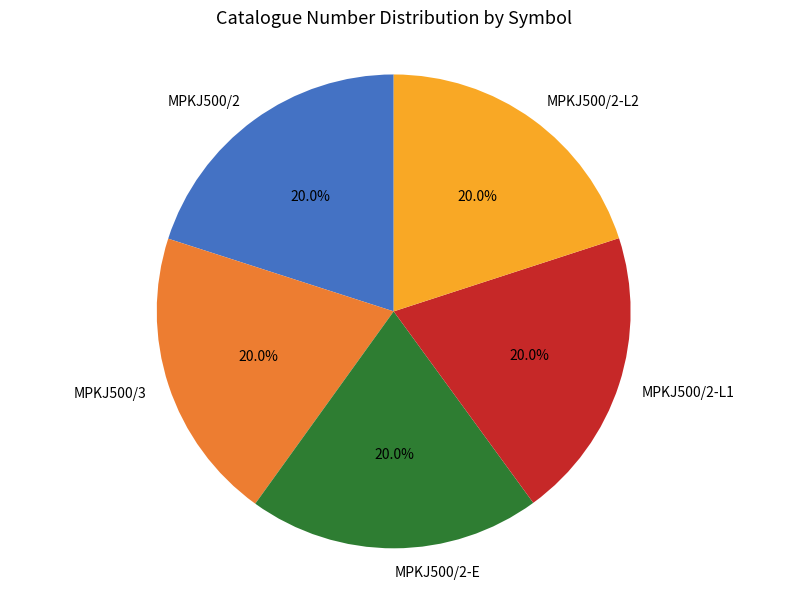

True or false: MPKJ500/2-L2 accounts for 10% of the total.

False